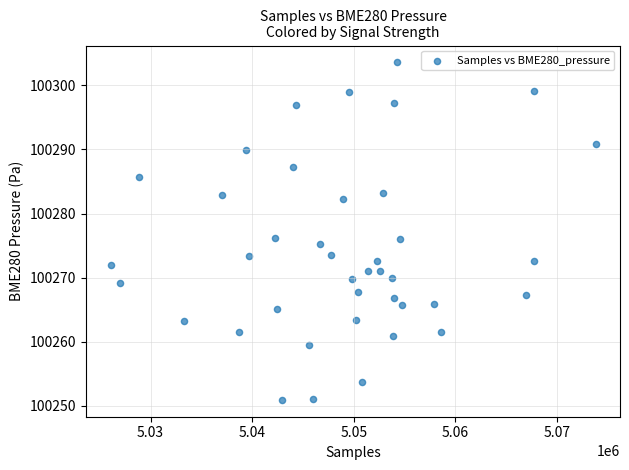

What is the range of Y values (max minus min)?

52.7